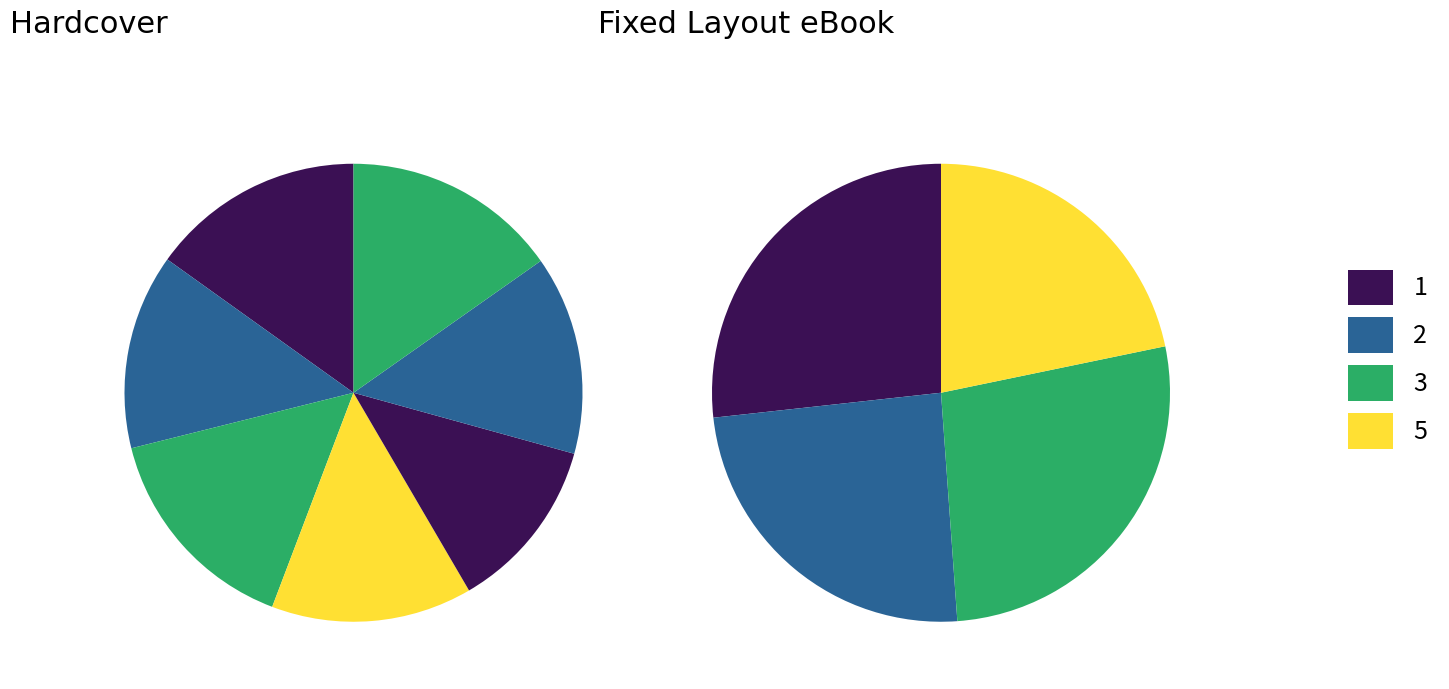

Rank the series by their maximum value, from lowest to highest.

Hardcover, Fixed Layout eBook